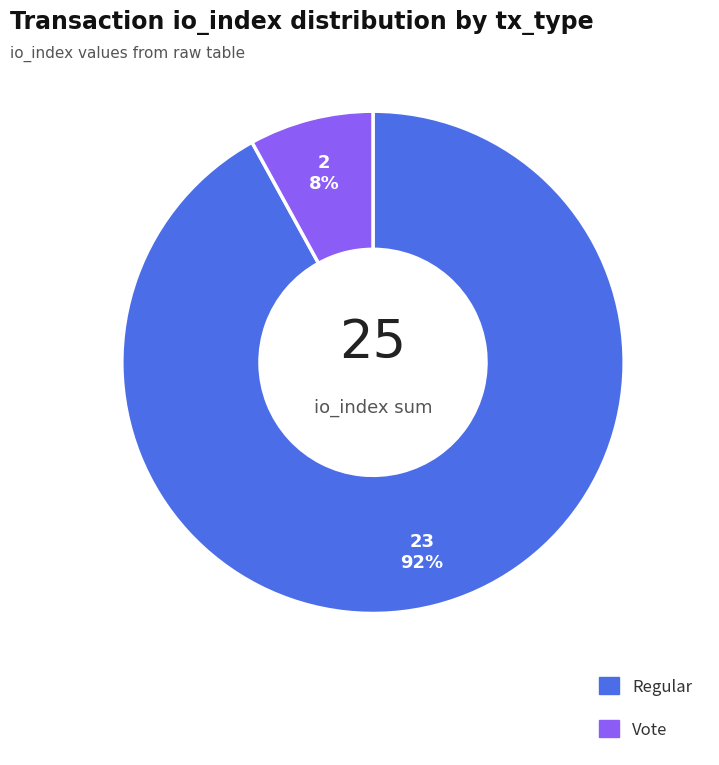

What is the majority slice?

Regular